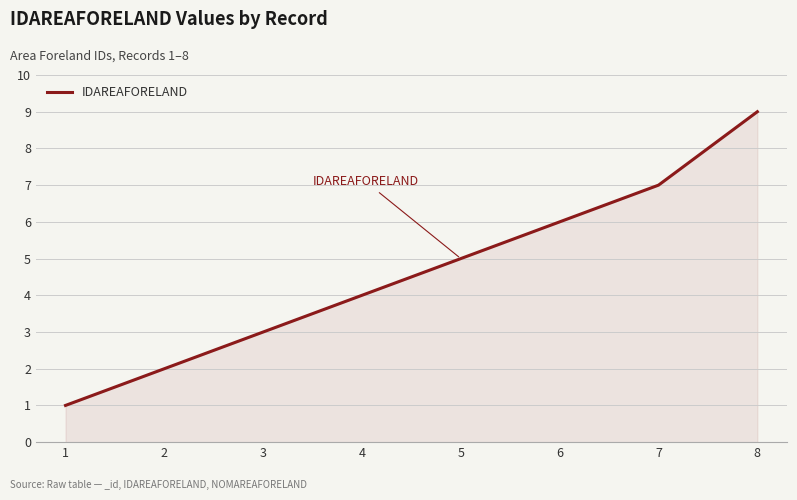

What is the average value?

5